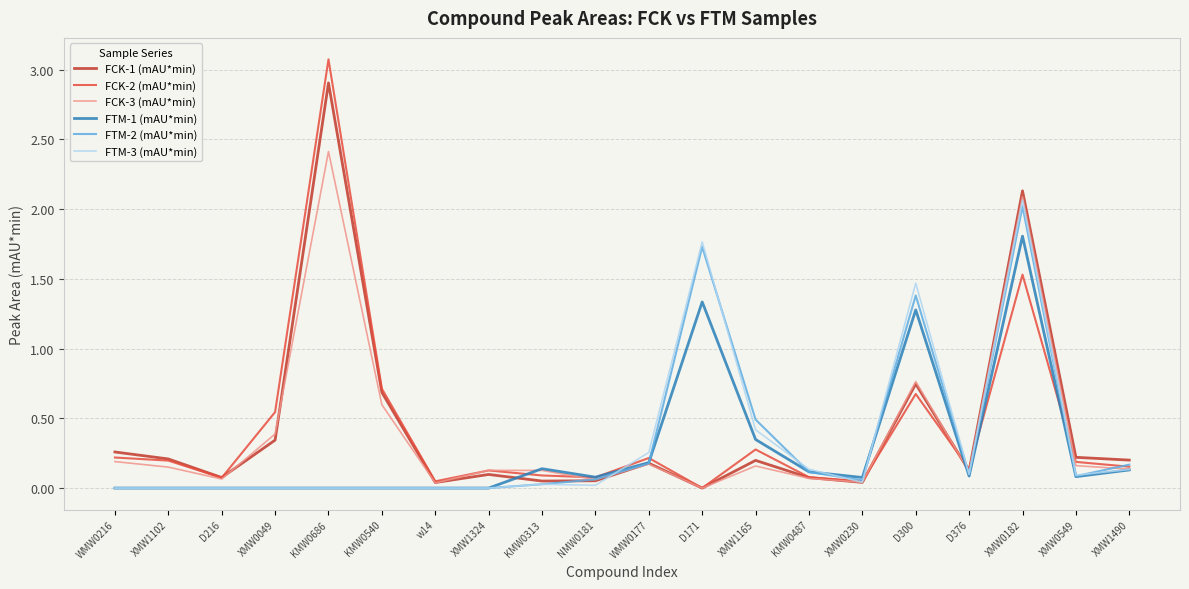

Is it true that FCK-2 (mAU*min) equals 0.0 at XMW0230?

True